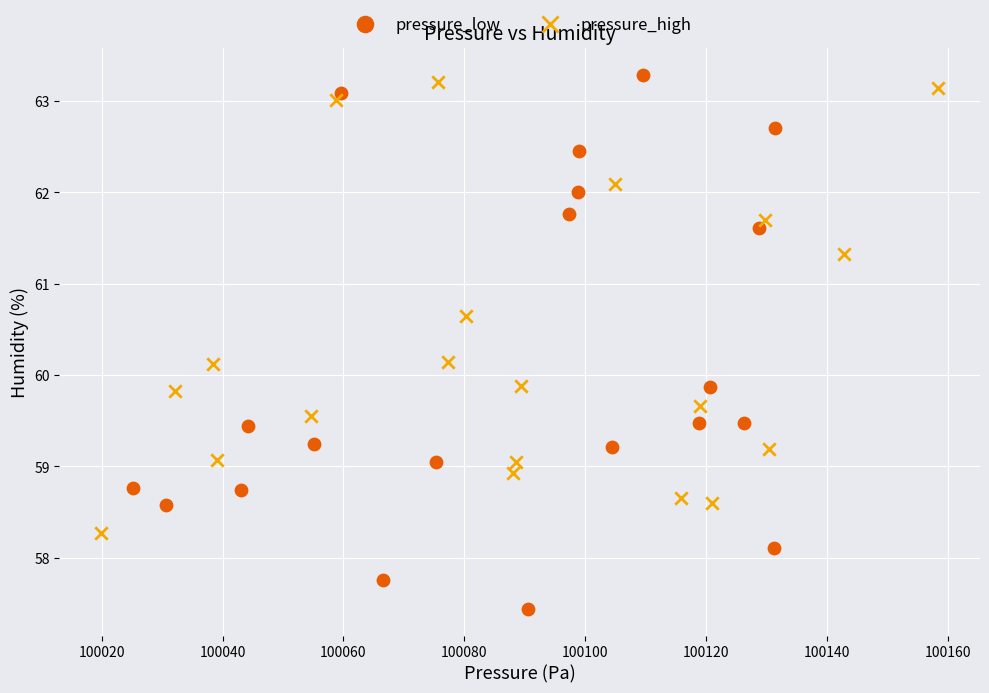

Which series has the widest spread of Y values?

pressure_low